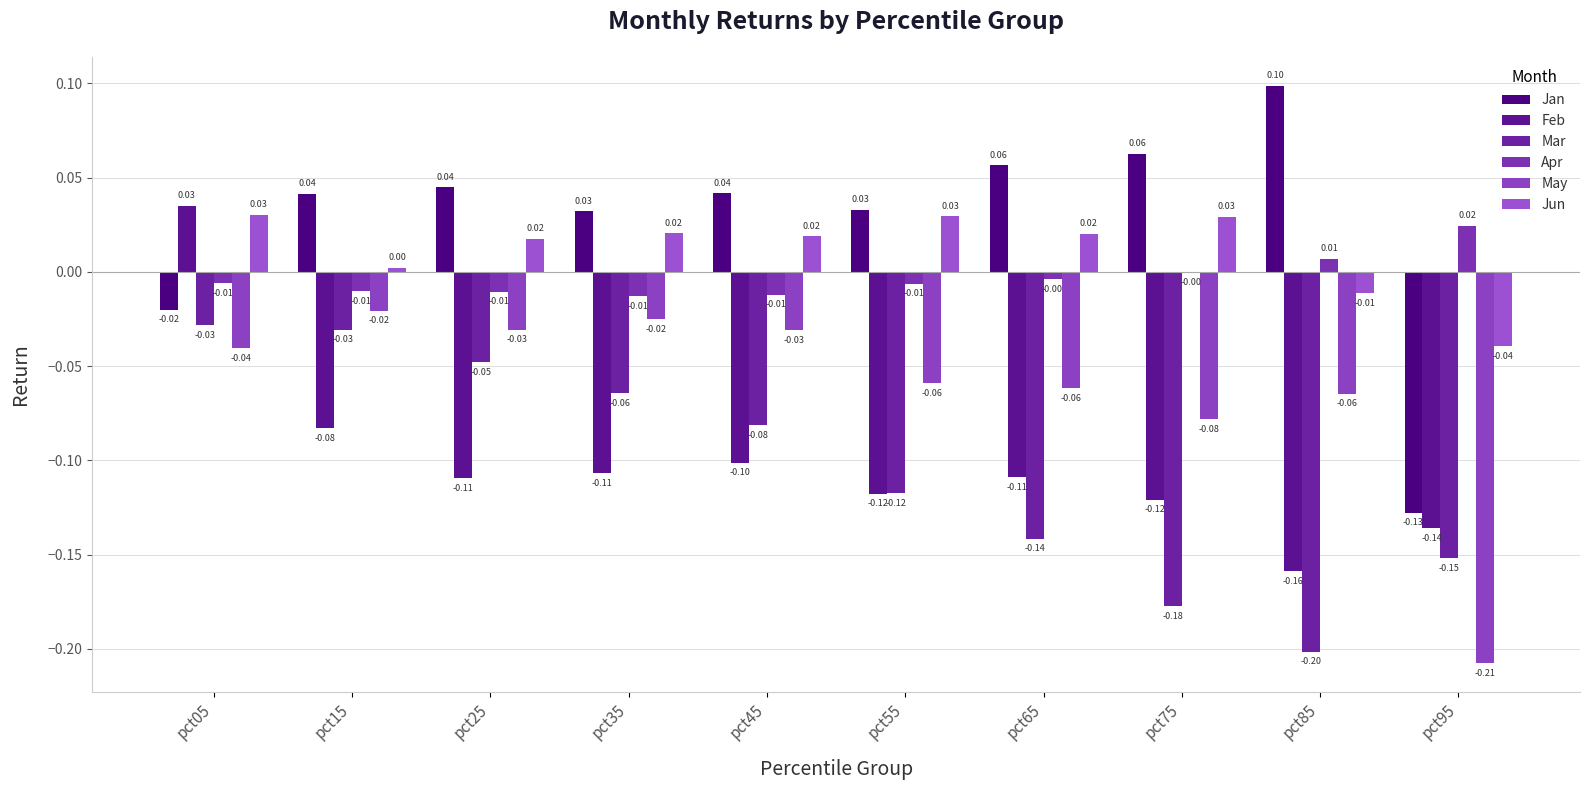

Reading left to right, extract all data points from this chart.

Jan: -0.0	0.0	0.0	0.0	0.0	0.0	0.1	0.1	0.1	-0.1
Feb: 0.0	-0.1	-0.1	-0.1	-0.1	-0.1	-0.1	-0.1	-0.2	-0.1
Mar: -0.0	-0.0	-0.0	-0.1	-0.1	-0.1	-0.1	-0.2	-0.2	-0.2
Apr: -0.0	-0.0	-0.0	-0.0	-0.0	-0.0	-0.0	-0.0	0.0	0.0
May: -0.0	-0.0	-0.0	-0.0	-0.0	-0.1	-0.1	-0.1	-0.1	-0.2
Jun: 0.0	0.0	0.0	0.0	0.0	0.0	0.0	0.0	-0.0	-0.0